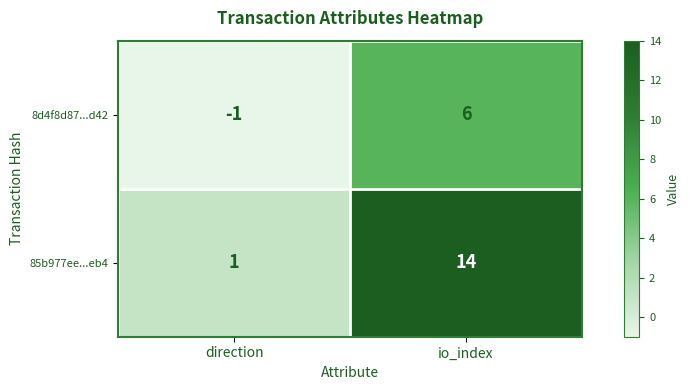

Reading left to right, what are all the values shown in this chart?

8d4f8d87...d42: -1	6
85b977ee...eb4: 1	14